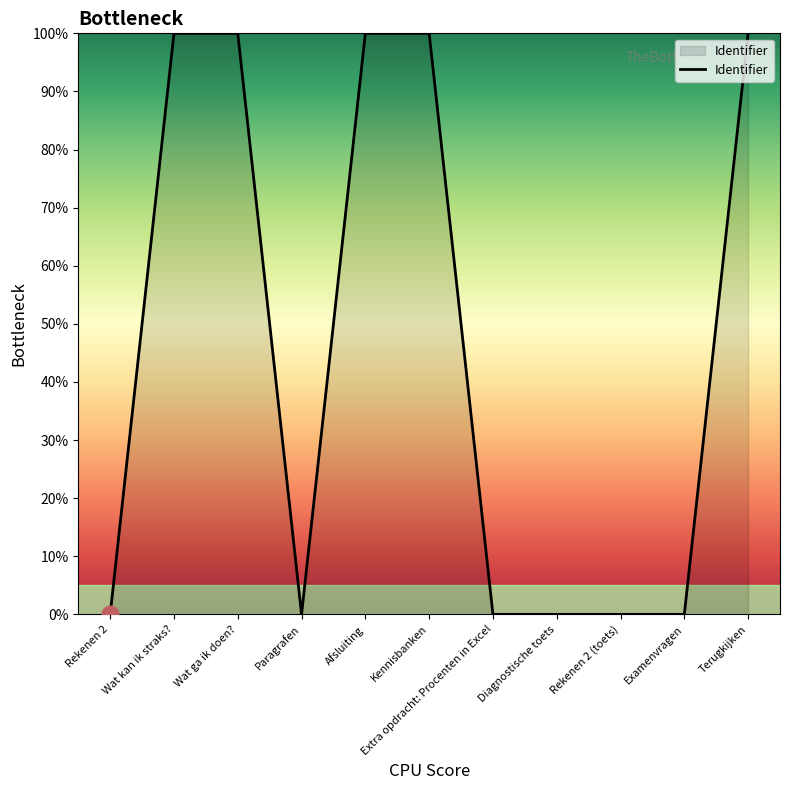

What is the difference between the maximum and minimum values?

100.0